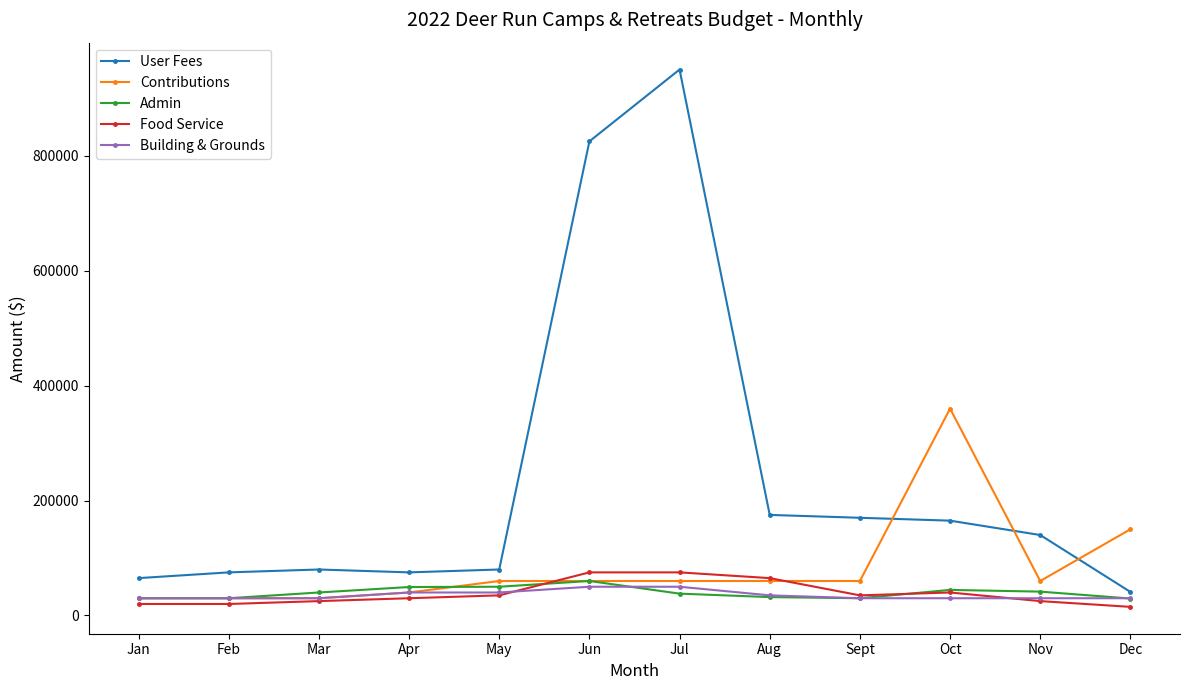

What is the label of the 9th point from the left?

Sept